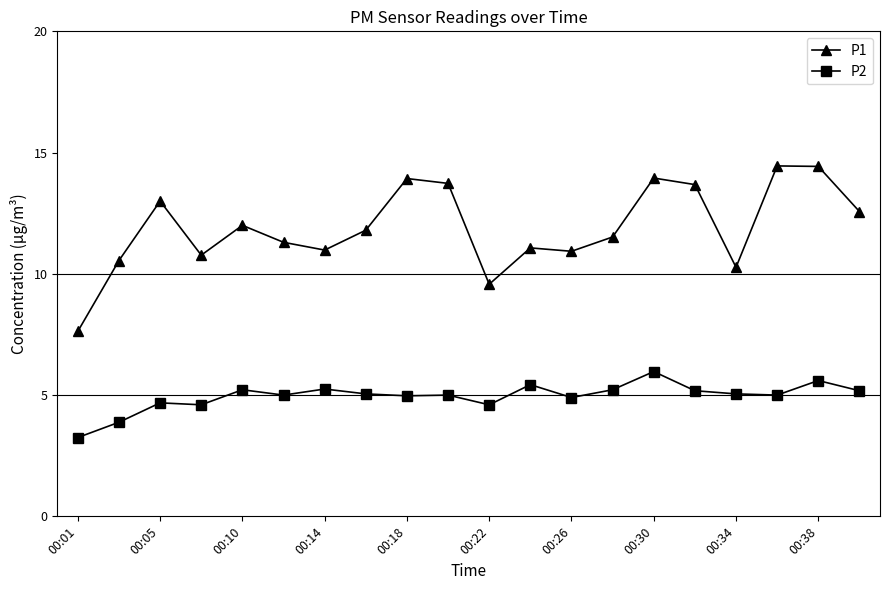

What is the value of the P1 point at the 10th from the left?

13.7